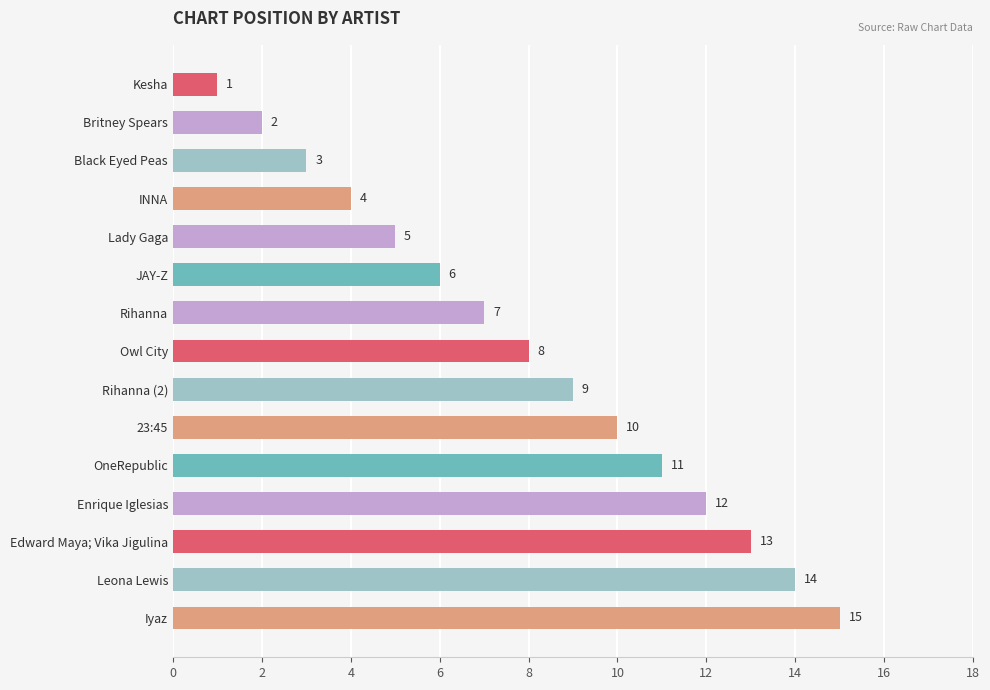

At which label is the value closest to 8?

Owl City